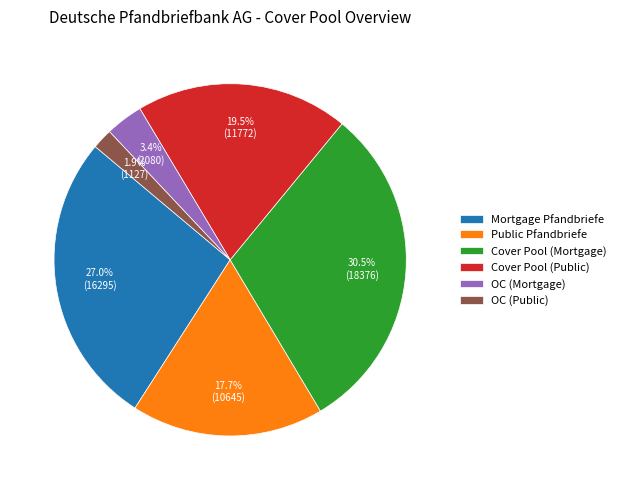

Approximately how many times larger is the value at OC (Mortgage) compared to Cover Pool (Mortgage)?

0.1